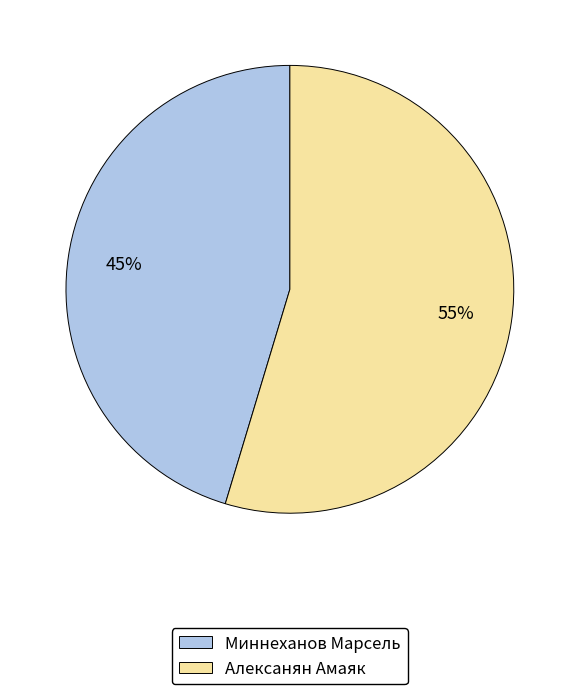

To the nearest percent, what is the combined percentage of Алексанян Амаяк and Миннеханов Марсель?

100%